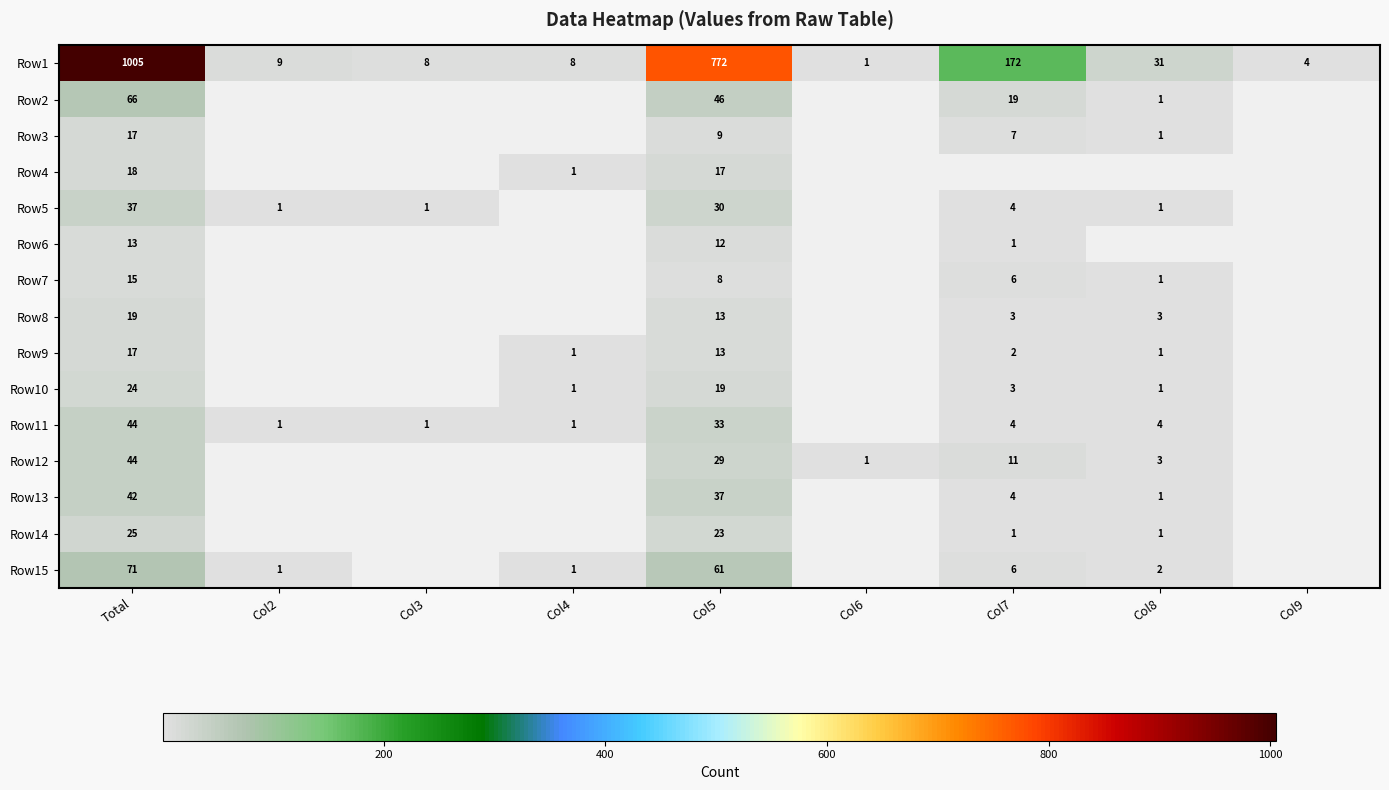

How many data points does each series have?

9